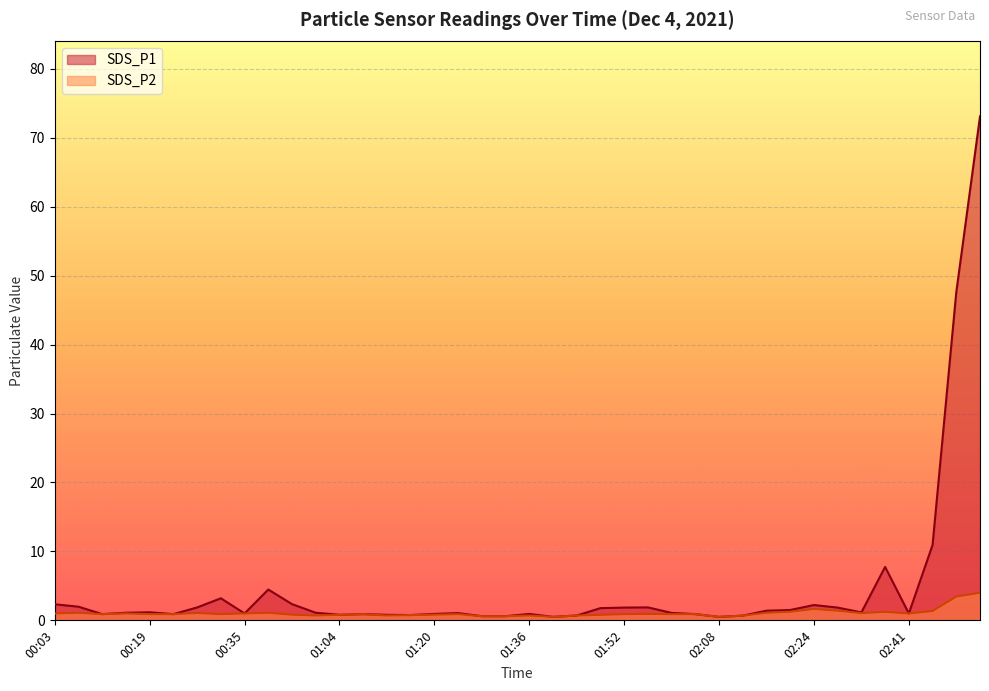

Is the value of SDS_P1 at 00:03 greater than the value of SDS_P2 at 01:40?

Yes